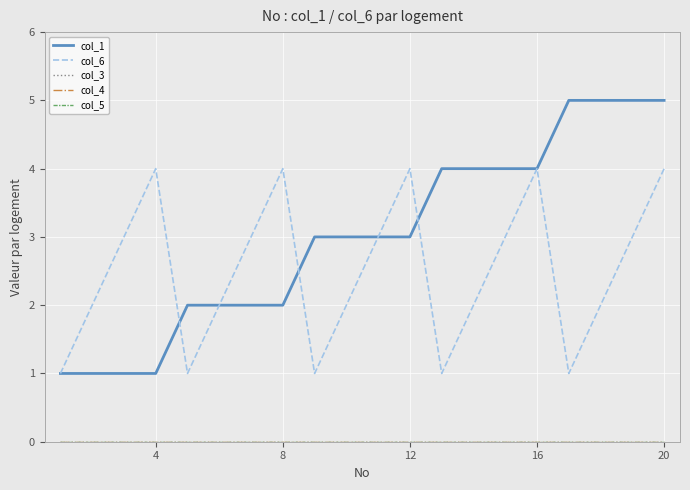

Is this an area chart (filled region under the line)?

No